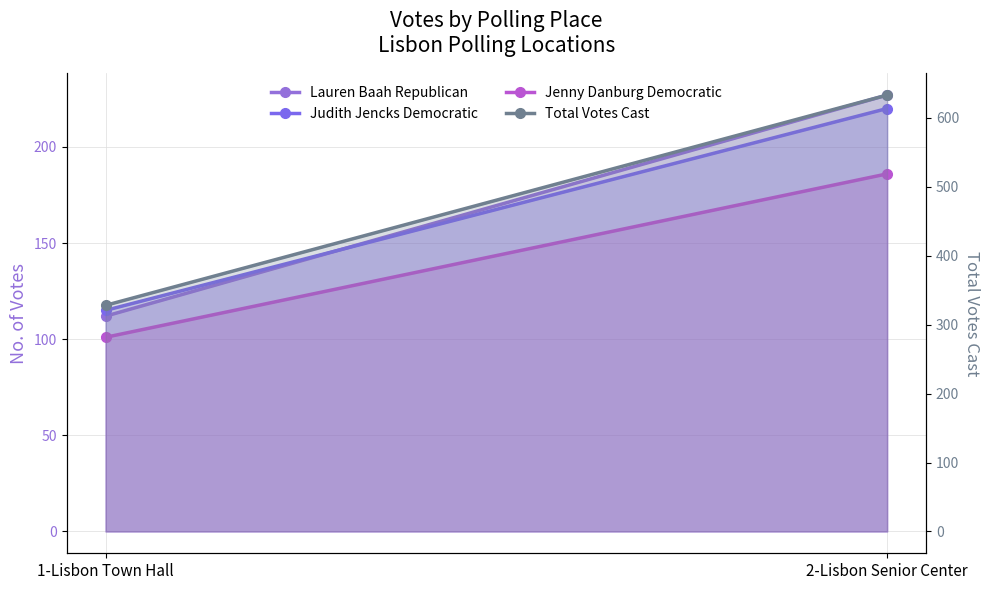

Reading right to left, transcribe all the data shown in this chart.

Lauren Baah Republican: 2-Lisbon Senior Center=227	1-Lisbon Town Hall=112
Judith Jencks Democratic: 2-Lisbon Senior Center=220	1-Lisbon Town Hall=115
Jenny Danburg Democratic: 2-Lisbon Senior Center=186	1-Lisbon Town Hall=101
Total Votes Cast: 2-Lisbon Senior Center=633	1-Lisbon Town Hall=328